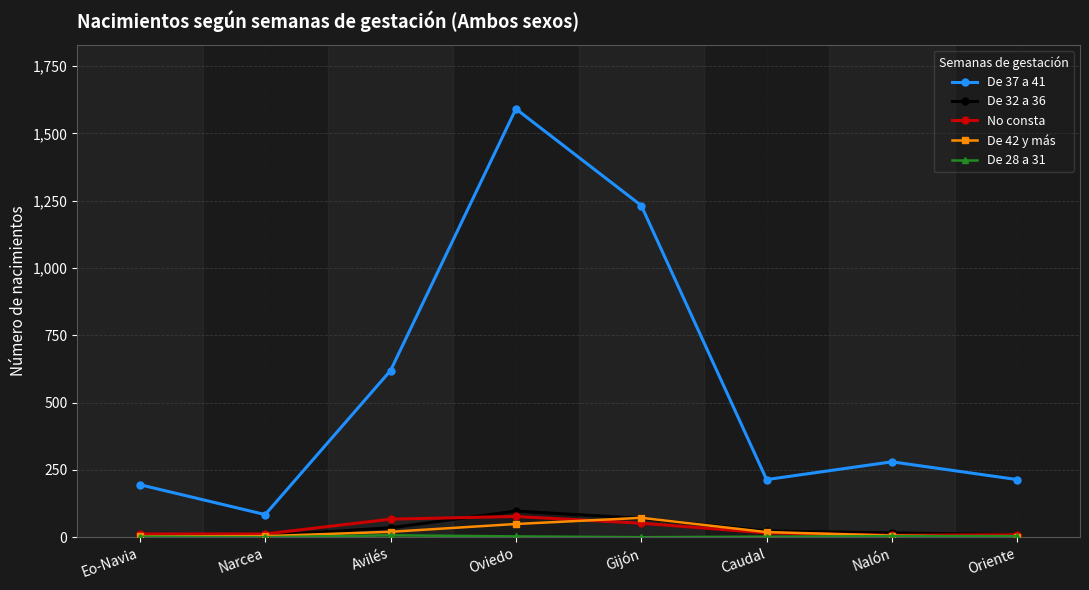

True or false: De 37 a 41 and De 32 a 36 cross at least once.

False